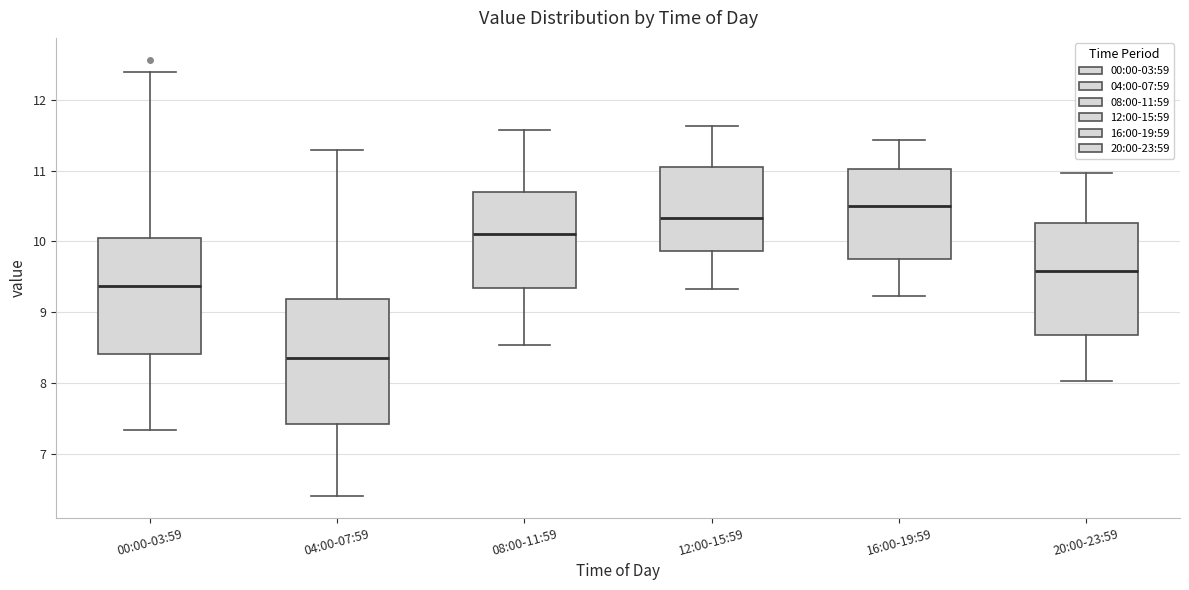

Where is the upper edge of the box for 16:00-19:59 on the y-axis? The values are not printed on the chart, so give them approximately, as read against the axis.

11.0